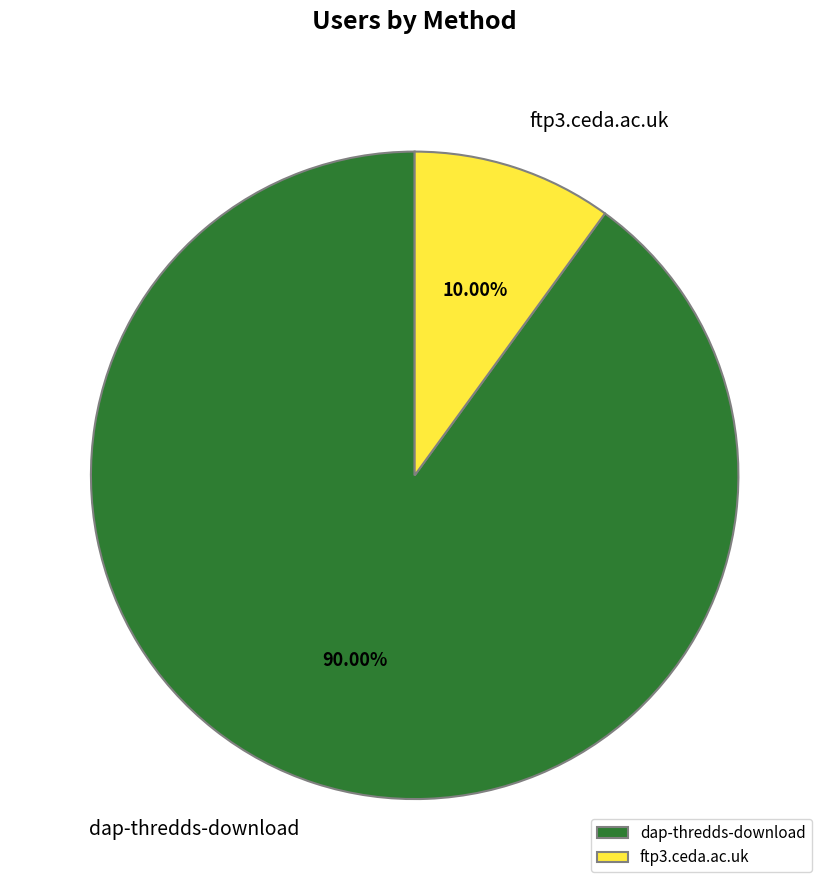

Combined, what portion of the pie is ftp3.ceda.ac.uk and dap-thredds-download?

100.0%